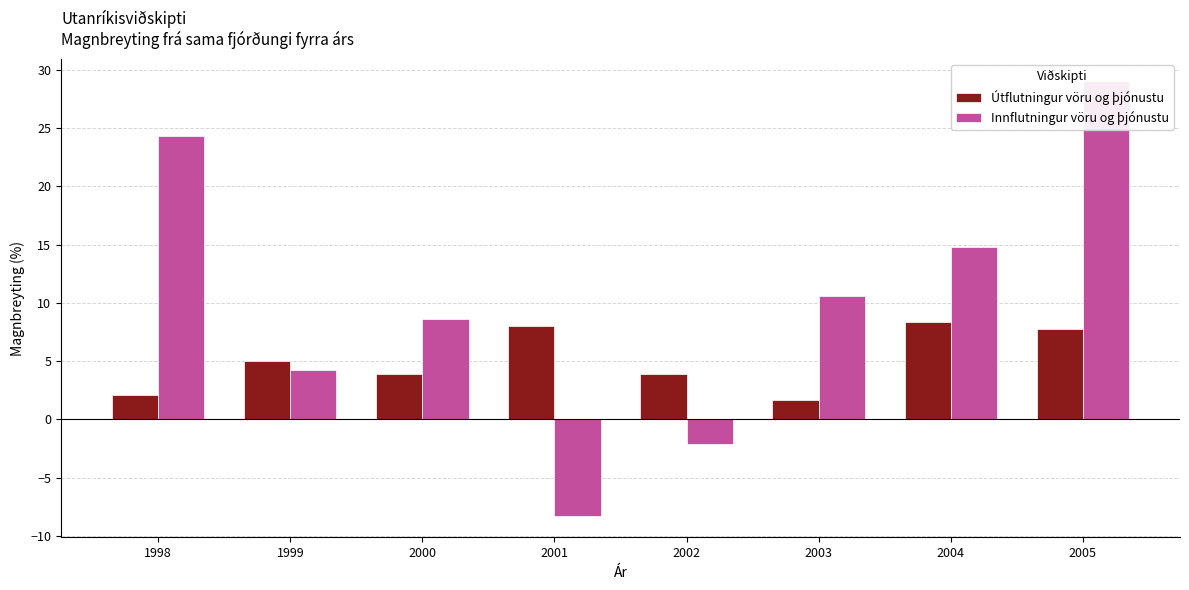

At 2001, list the series in order from smallest to largest.

Innflutningur vöru og þjónustu, Útflutningur vöru og þjónustu